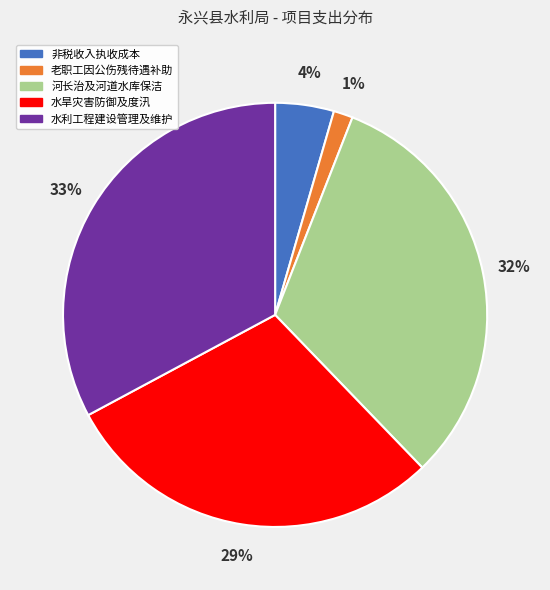

How many segments does this pie chart have?

5